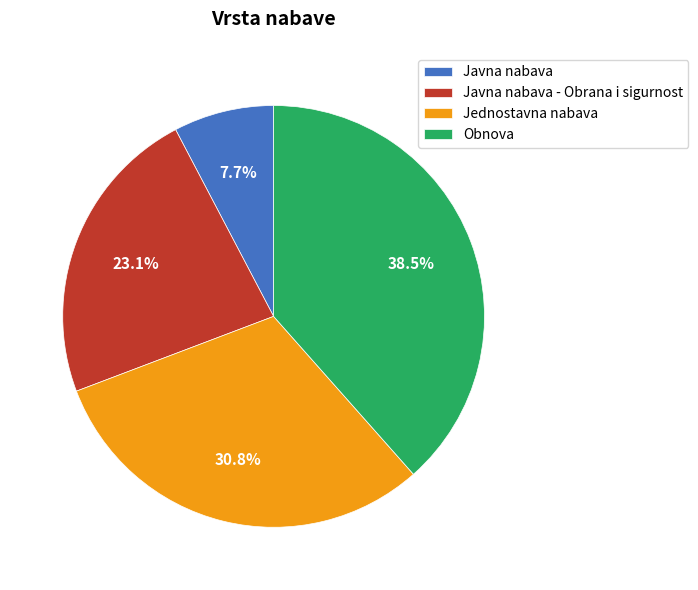

Which slice is the smallest?

Javna nabava